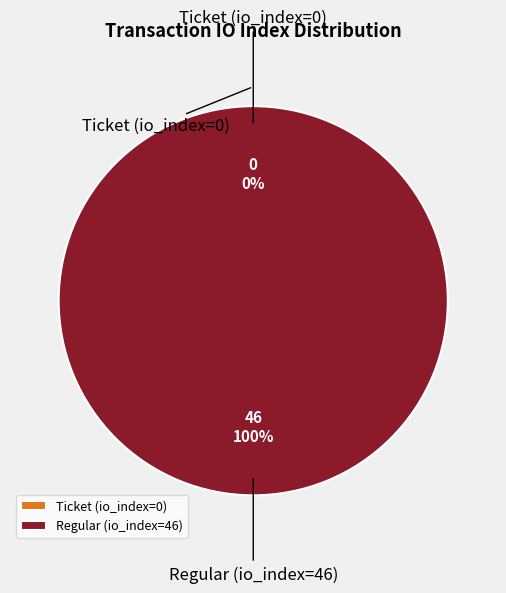

To the nearest percent, what is the average slice percentage?

50%